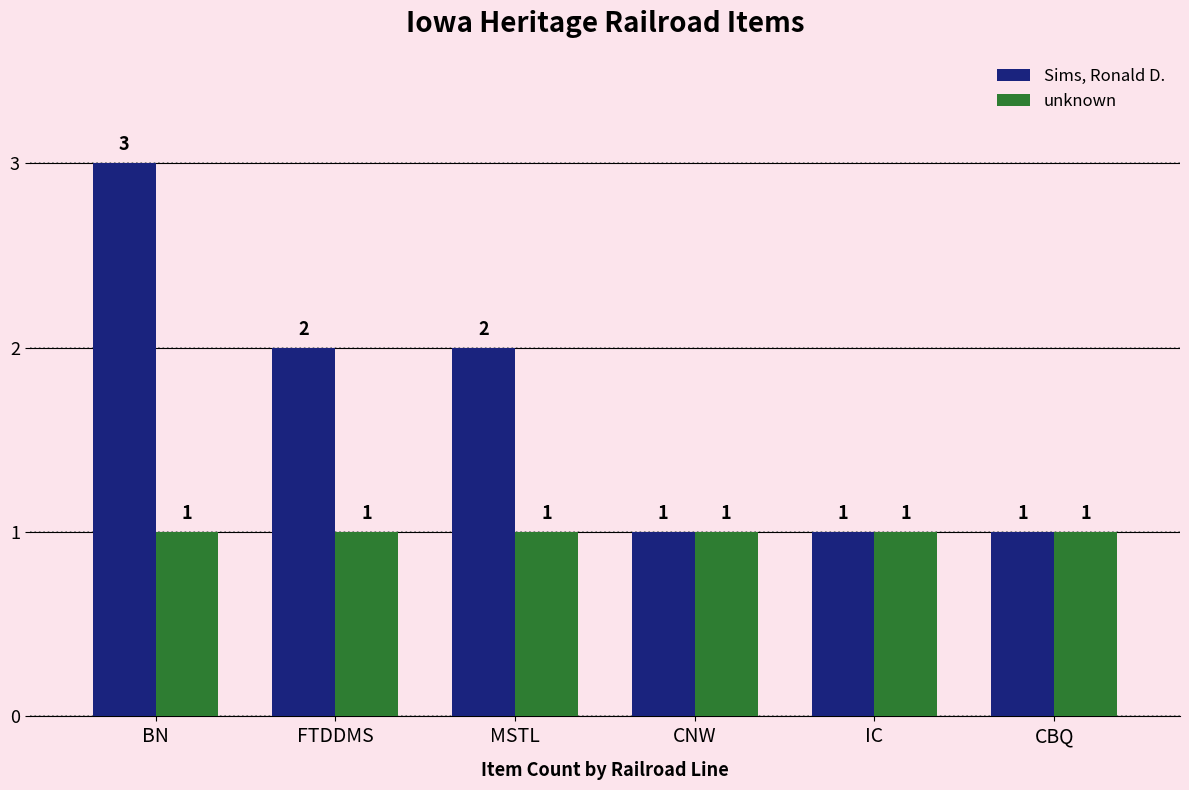

Between MSTL and CNW, which series saw the biggest shift?

Sims, Ronald D.